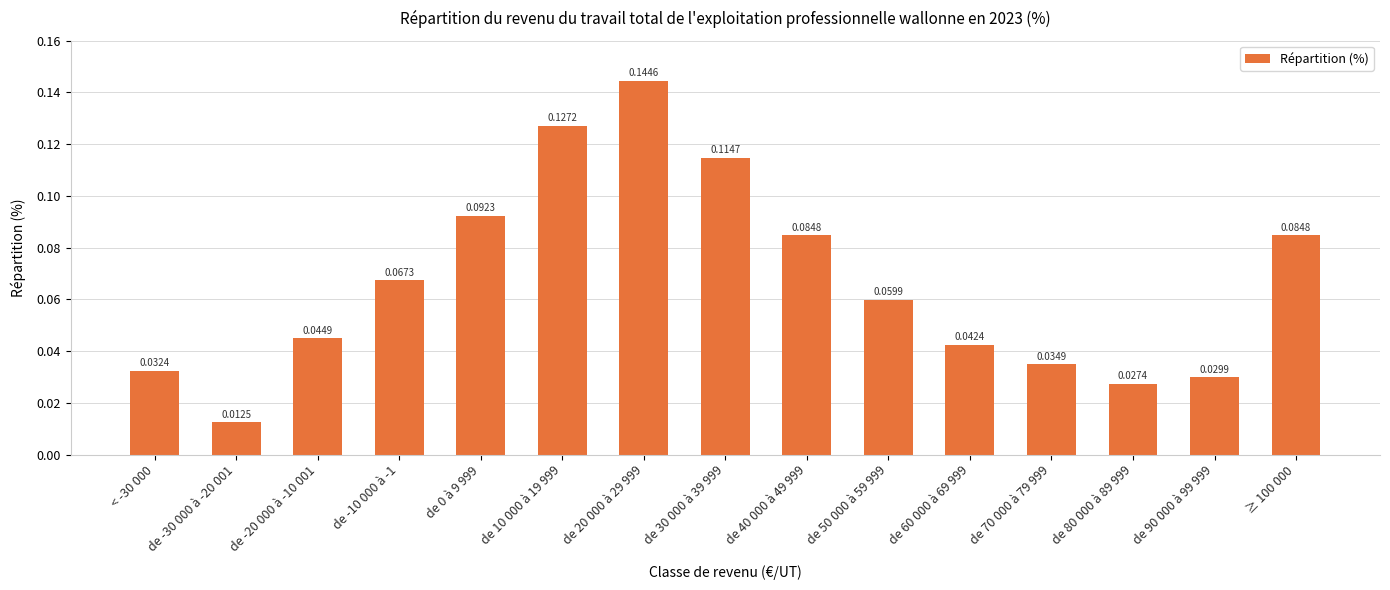

At which category does the chart reach its peak across all series?

de 20 000 à 29 999